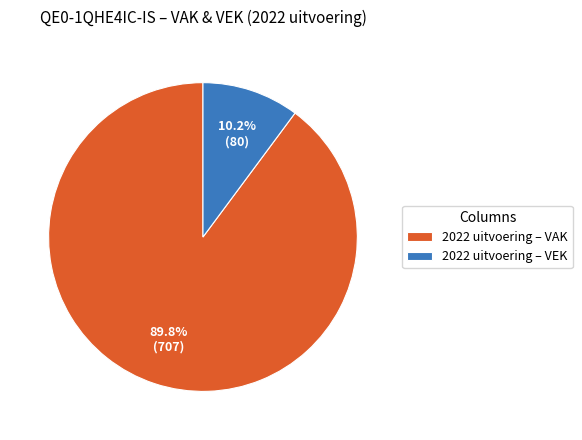

Which has a higher value, 2022 uitvoering – VEK or 2022 uitvoering – VAK?

2022 uitvoering – VAK